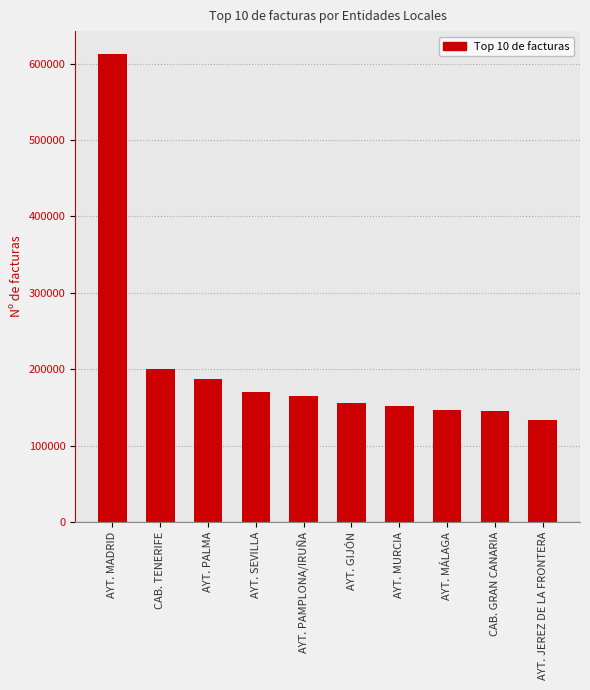

Read the value at AYT. PALMA, to the nearest 100.

187700